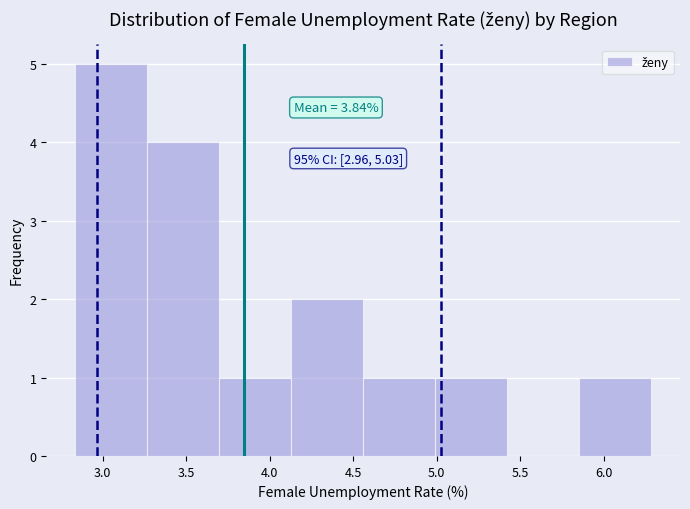

Which range on the x-axis has the tallest bar?

2.85 to 3.25